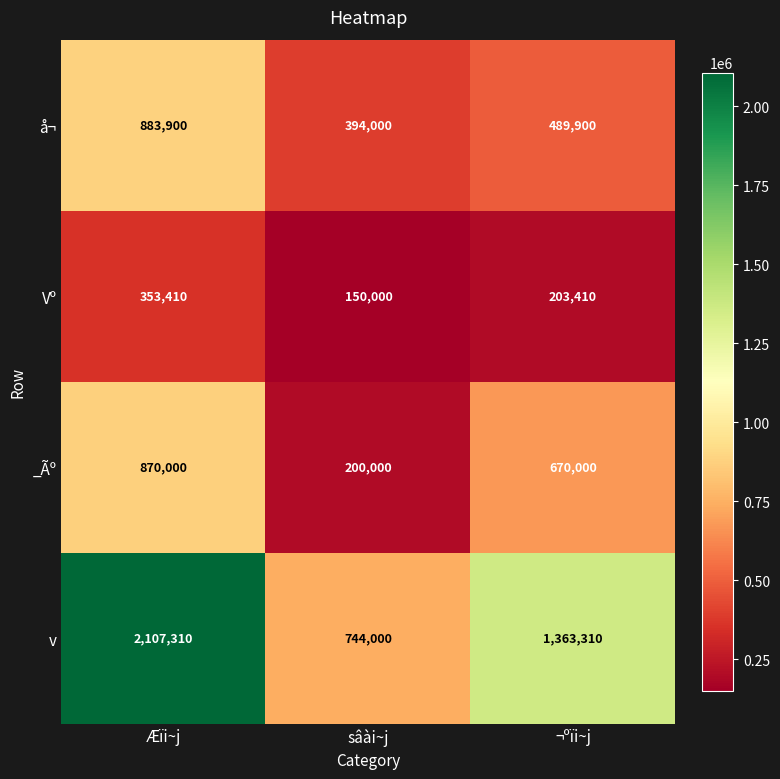

At which label does _Ãº first exceed 670000?

Æïi~j